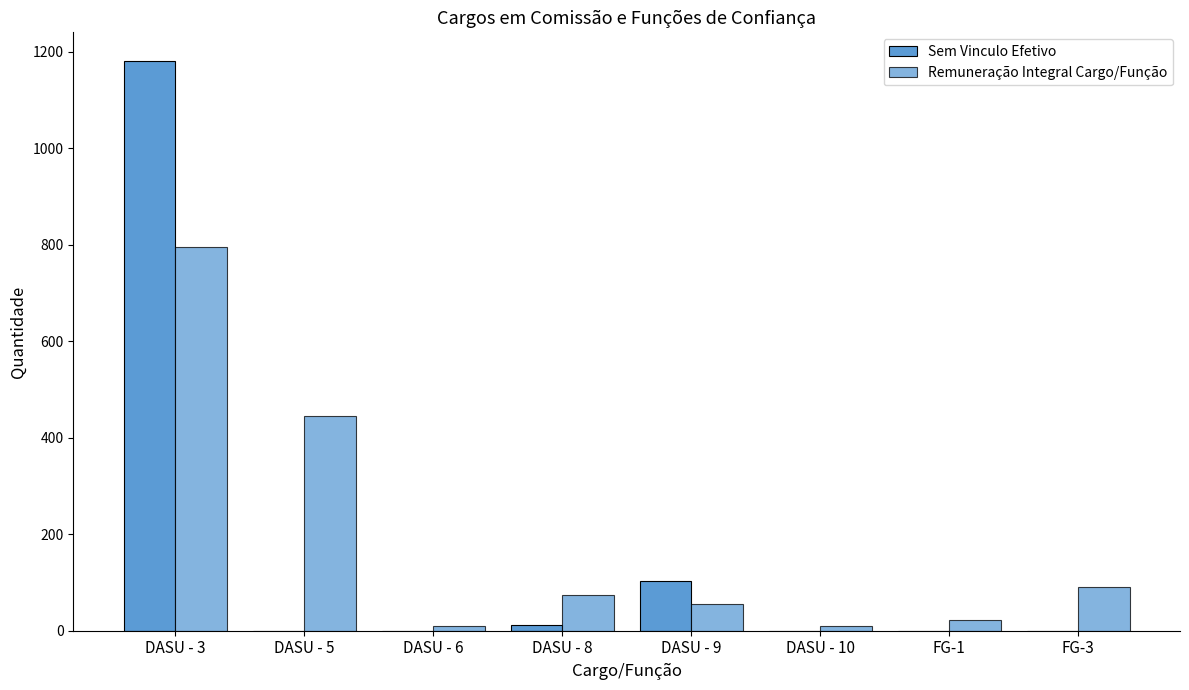

Is it true that Remuneração Integral Cargo/Função equals 98 at DASU - 9?

False